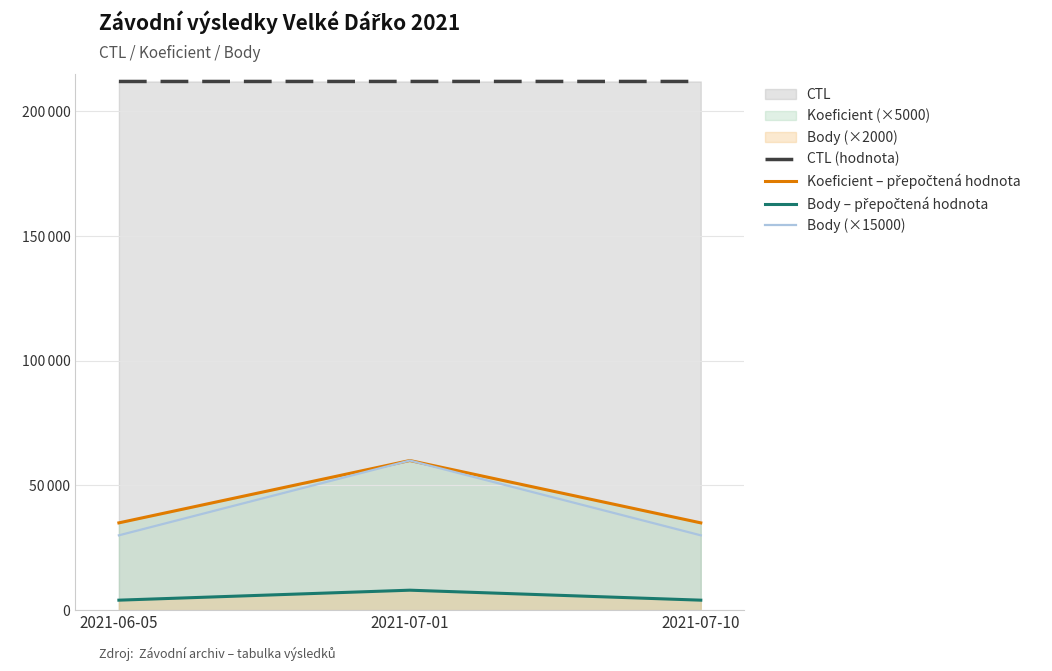

Rank the categories by CTL (hodnota) value from highest to lowest.

2021-07-01, 2021-07-10, 2021-06-05